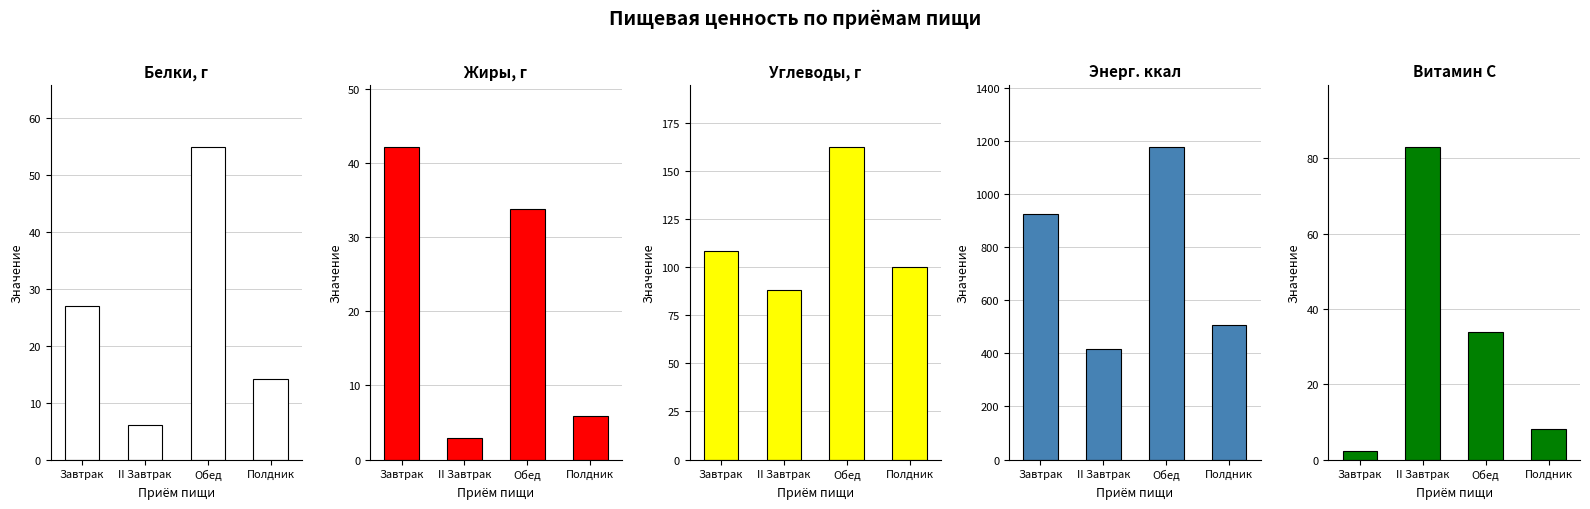

The value of Энерг. ккал at II Завтрак is 127.7. True or false?

False